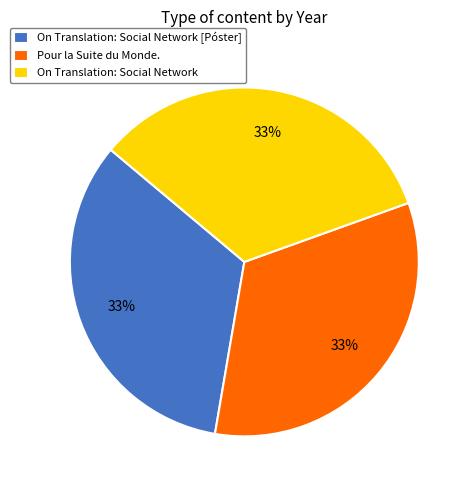

To the nearest percent, what percentage of the pie is On Translation: Social Network [Póster]?

33%